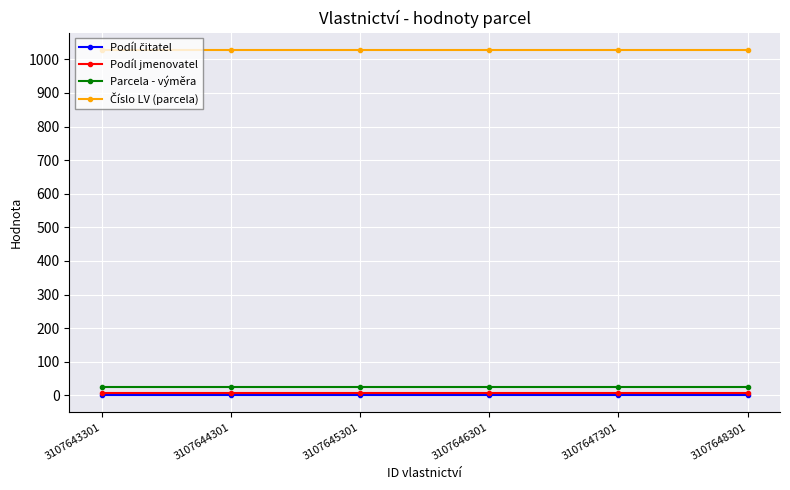

True or false: Parcela - výměra and Podíl jmenovatel cross at least once.

False